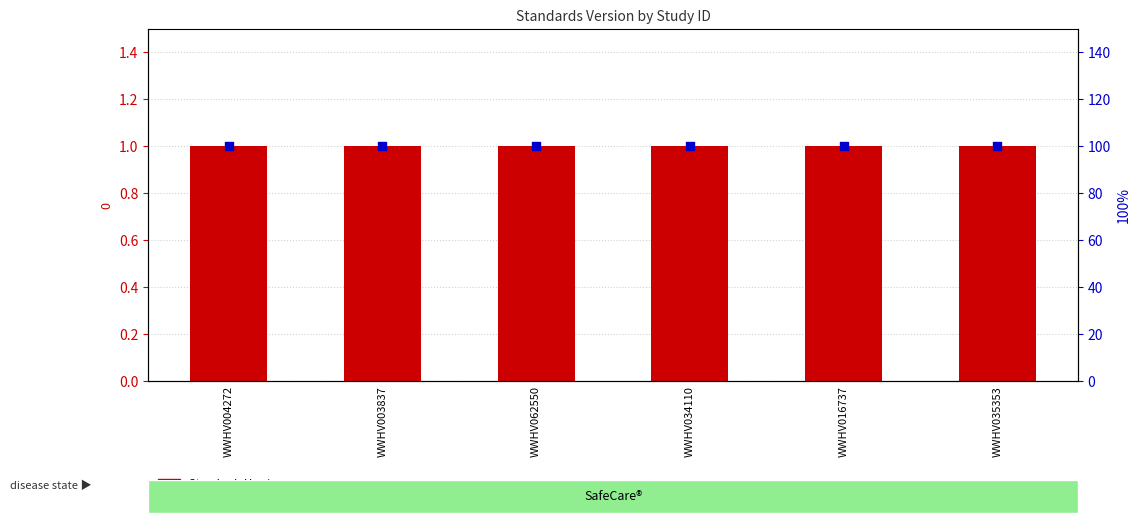

At which category is the sum across all series the highest?

WWHV004272